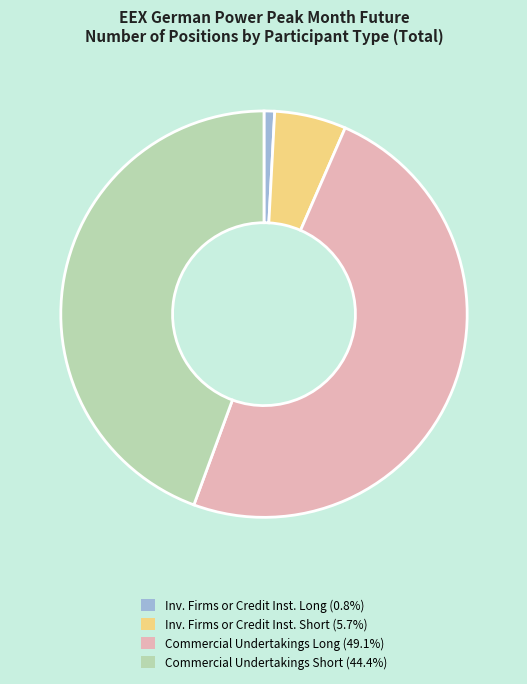

Approximately how many times larger is the value at Commercial Undertakings Long (49.1%) compared to Commercial Undertakings Short (44.4%)?

1.1